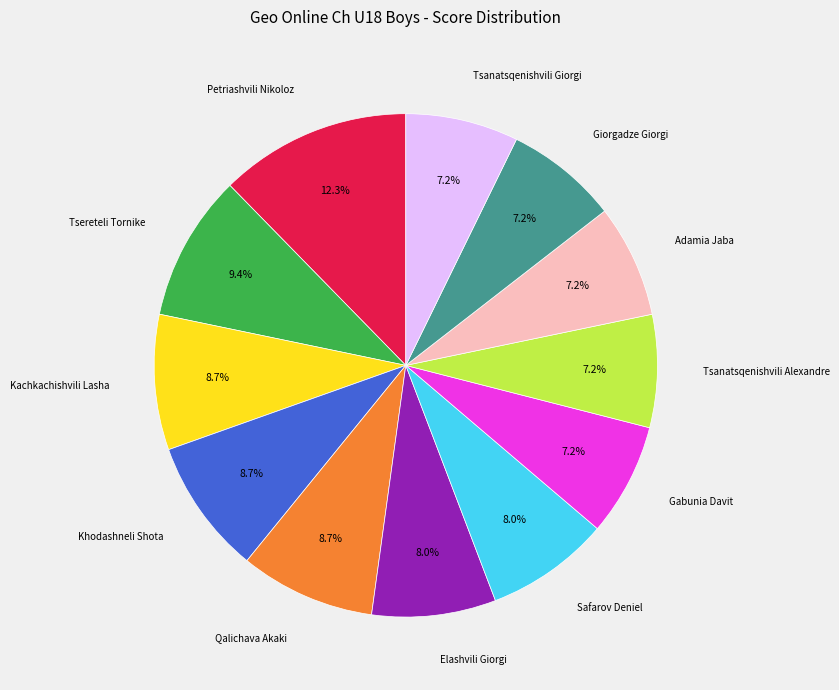

To the nearest percent, what portion does Giorgadze Giorgi represent?

7%